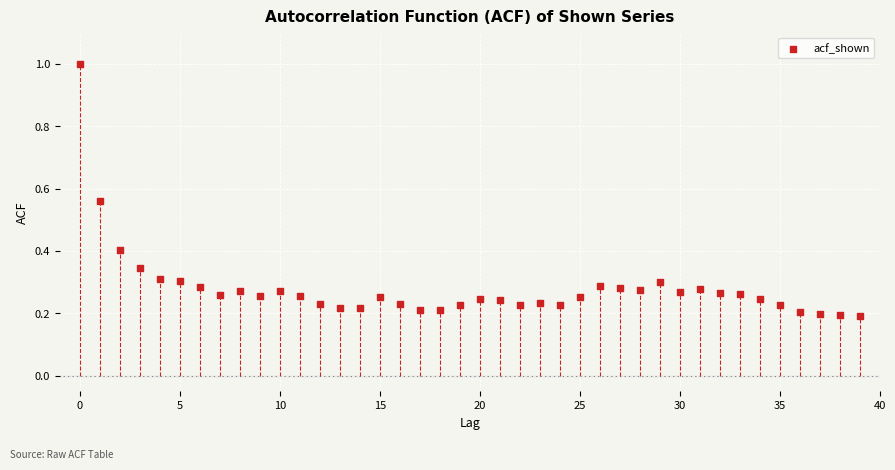

What is the range of Y values (max minus min)?

0.8